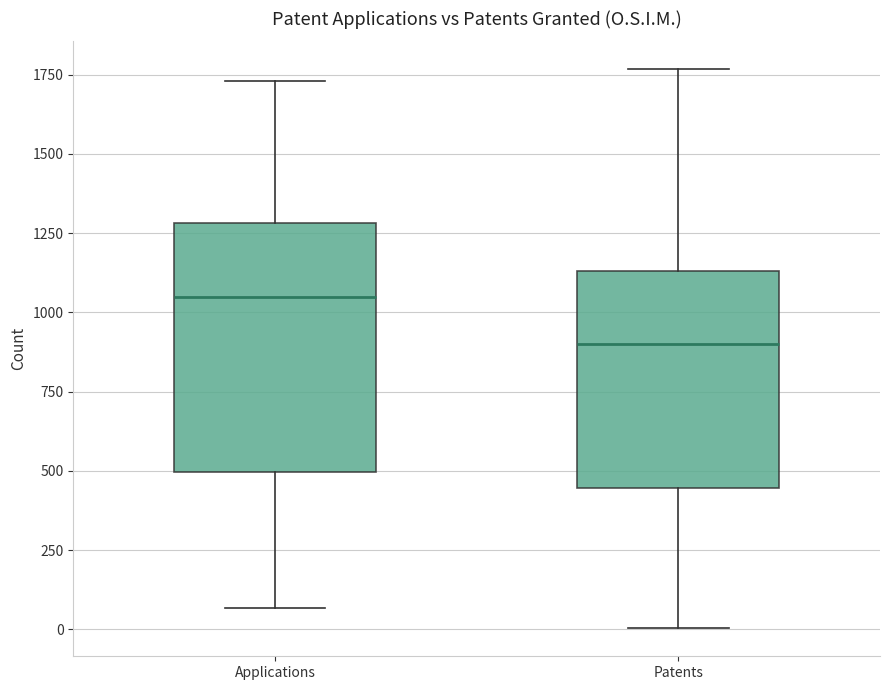

Reading left to right, read every box against the y-axis: the position of its median line, the range the box covers, and the ends of its whiskers. The values are not printed on the chart, so give them approximately, as read against the axis.

Applications: median 1050, box 500 to 1300, whiskers 50 to 1750
Patents: median 900, box 450 to 1150, whiskers 0 to 1750